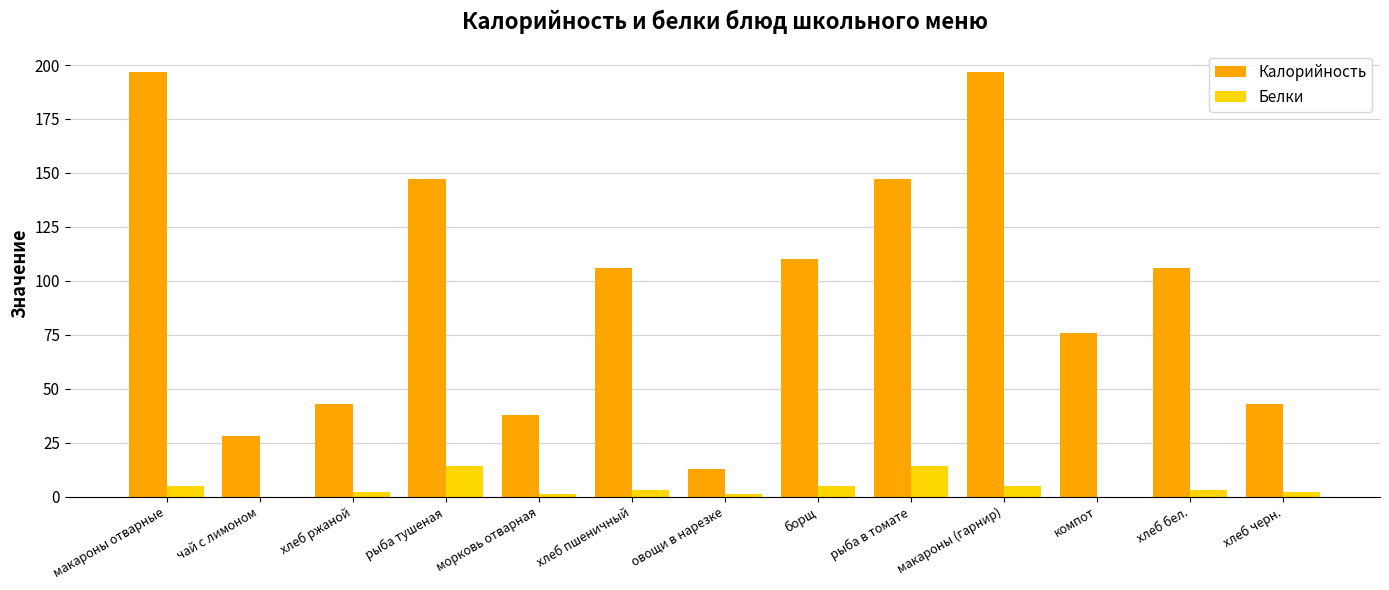

What is the highest value of the Калорийность series?

197